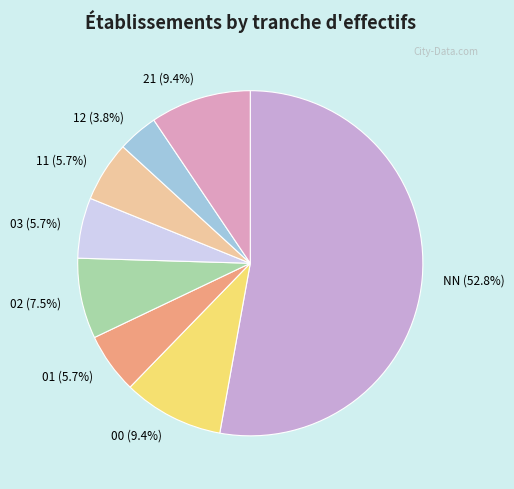

To the nearest percent, what portion does 01 represent?

6%